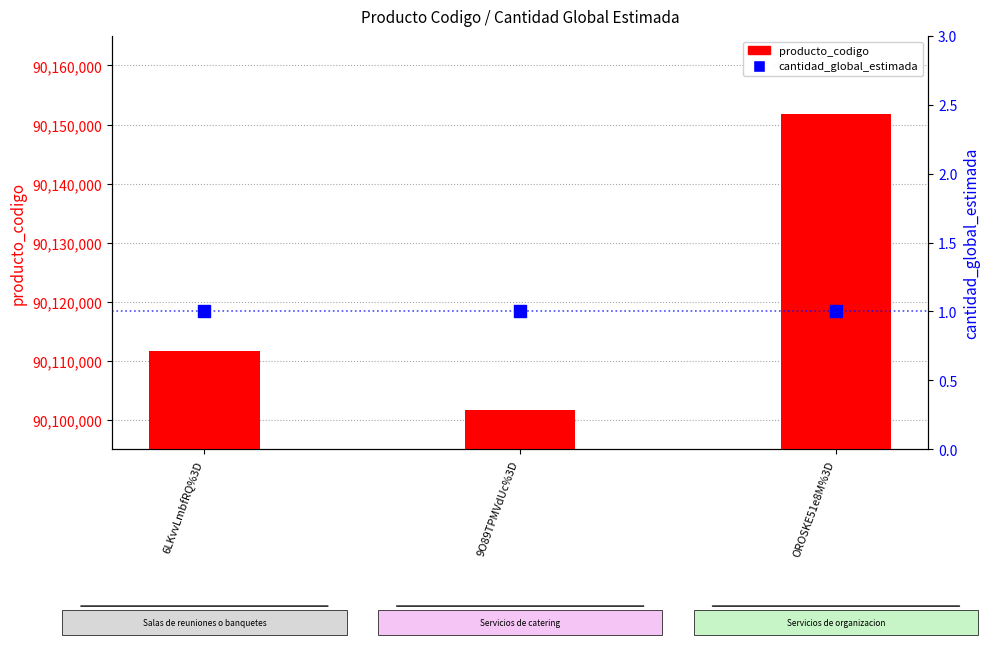

What is the total value across all series at OROSKE51e8M%3D?

90151803